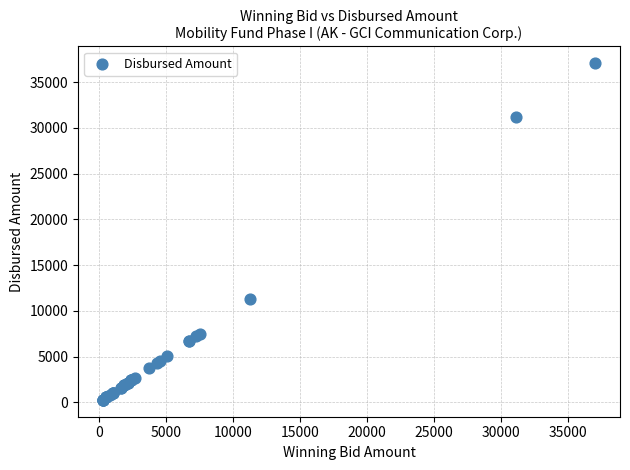

What Y value in the scatter plot is closest to 18671?

11283.7